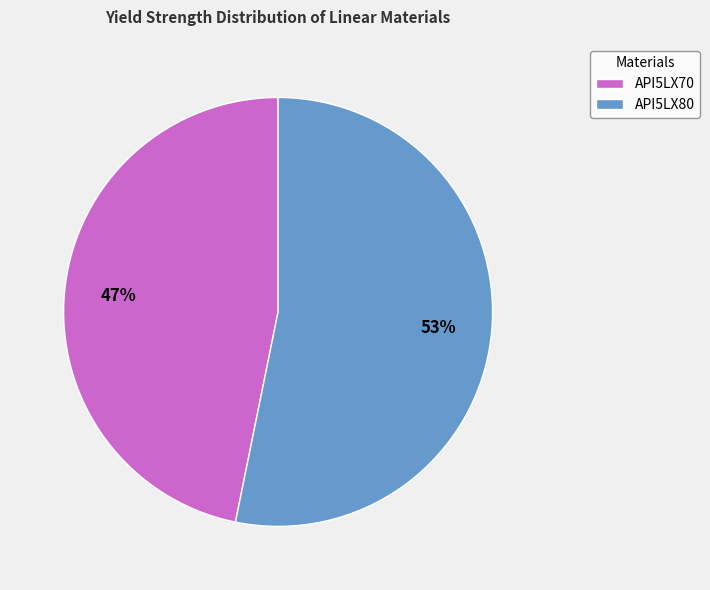

Do API5LX70 and API5LX80 together represent more than half of the pie?

Yes